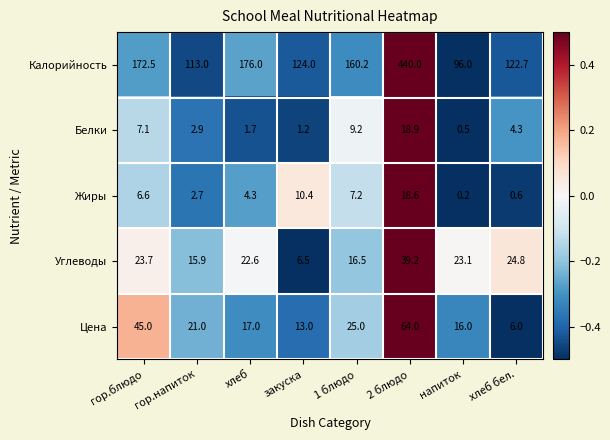

What value does the Цена series have at закуска?

13.0